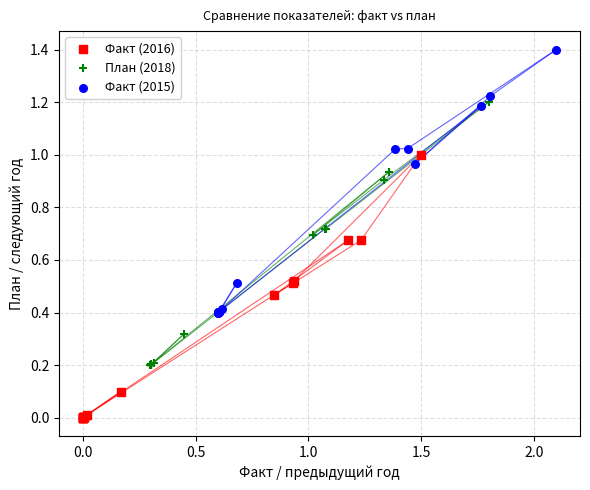

Which series contains the lowest Y value?

Факт (2016)